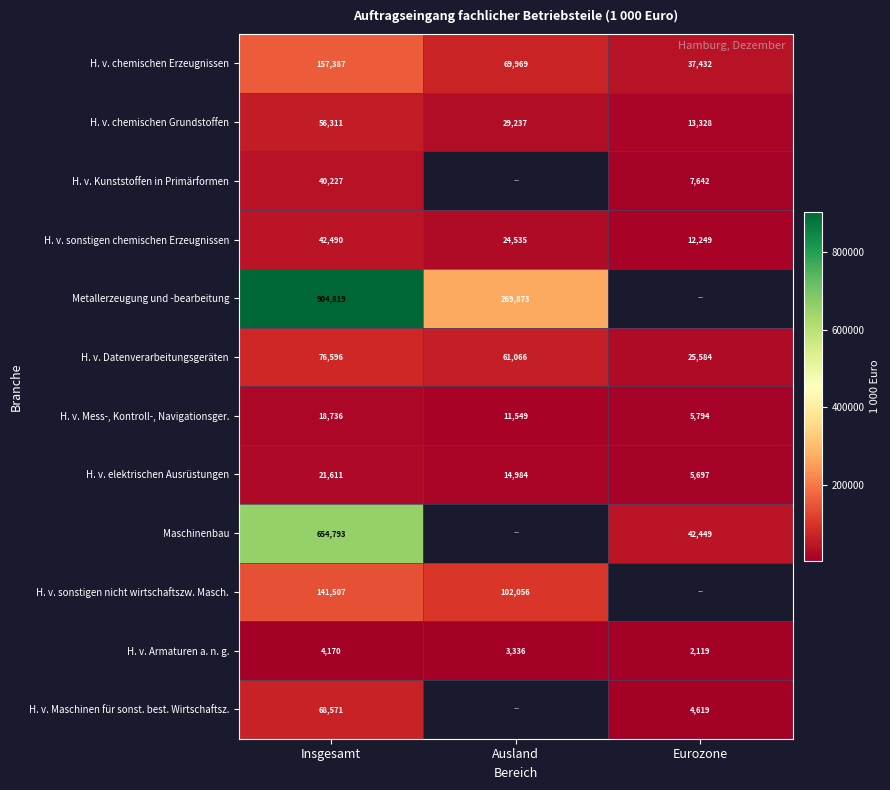

The H. v. Maschinen für sonst. best. Wirtschaftsz. series shows 68571.0 at Insgesamt. True or false?

True